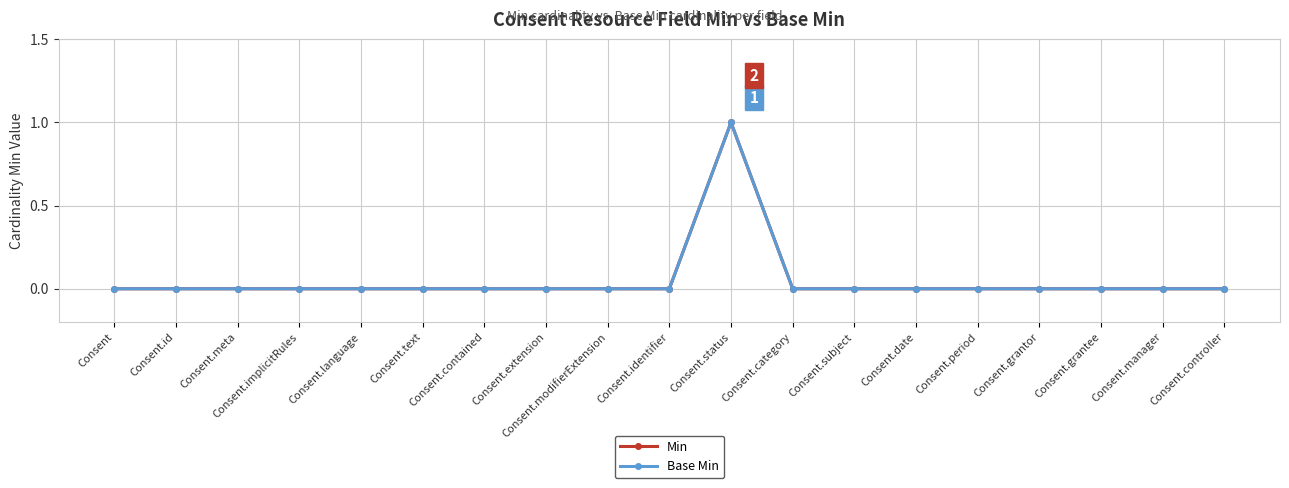

What is the difference between the maximum and minimum values in the Min series?

1